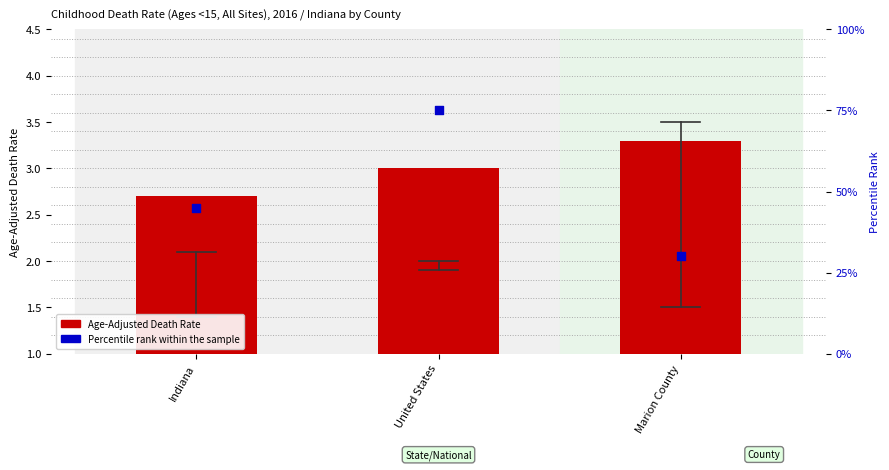

Which series has the largest Y range (max minus min)?

Percentile rank within the sample